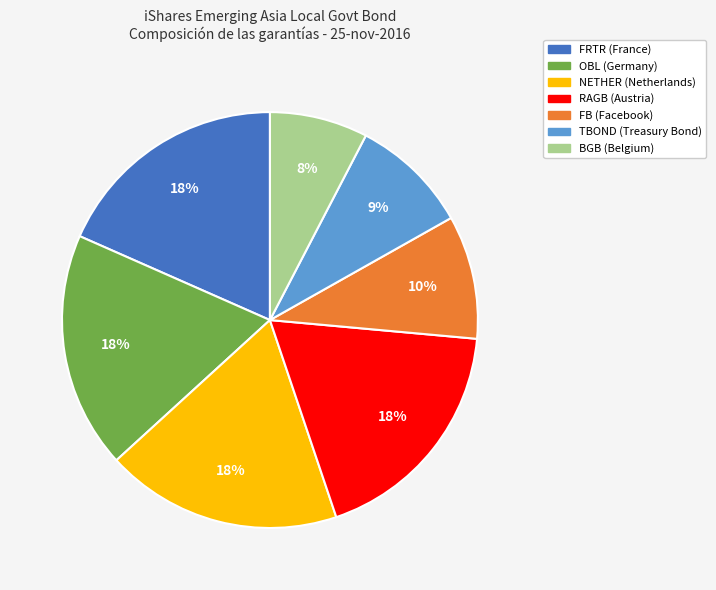

To the nearest percent, what is the difference between the TBOND (Treasury Bond) and OBL (Germany) slice percentages?

9%